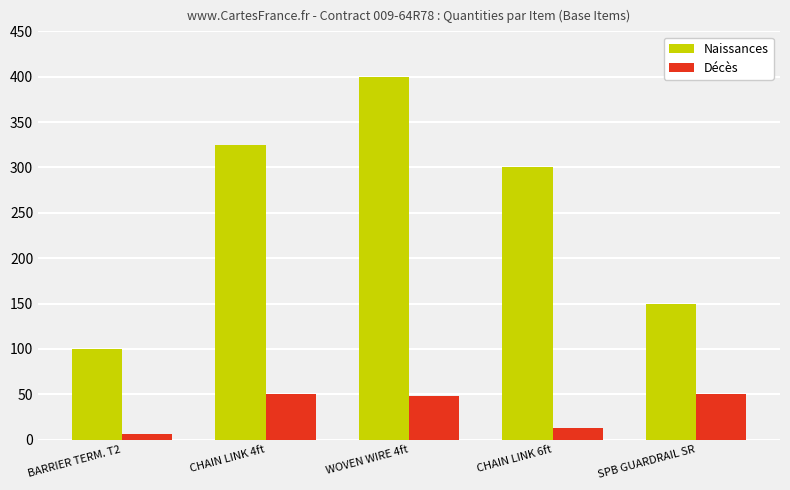

At how many categories does at least one series exceed 23?

5